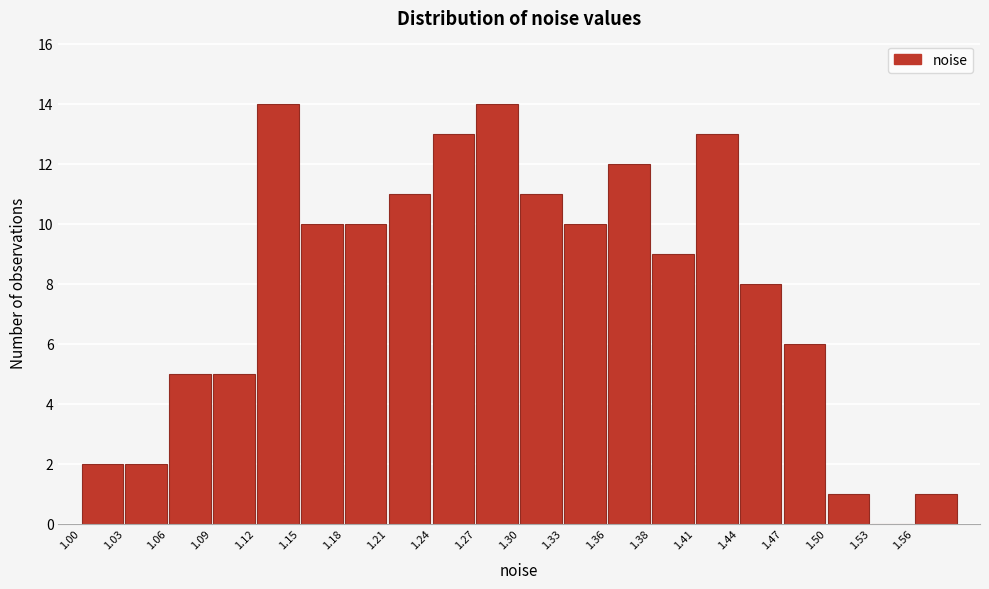

Reading left to right, transcribe this chart: for each bar, give the range it covers on the x-axis and its height. Neither the bar edges nor the heights are printed on the chart, so give them approximately, as read against the axes.

1.000 to 1.030: 2
1.030 to 1.060: 2
1.060 to 1.090: 5
1.090 to 1.120: 5
1.120 to 1.150: 14
1.150 to 1.180: 10
1.180 to 1.210: 10
1.210 to 1.235: 11
1.235 to 1.265: 13
1.265 to 1.295: 14
1.295 to 1.325: 11
1.325 to 1.355: 10
1.355 to 1.385: 12
1.385 to 1.415: 9
1.415 to 1.445: 13
1.445 to 1.475: 8
1.475 to 1.505: 6
1.505 to 1.530: 1
1.530 to 1.560: 0
1.560 to 1.590: 1